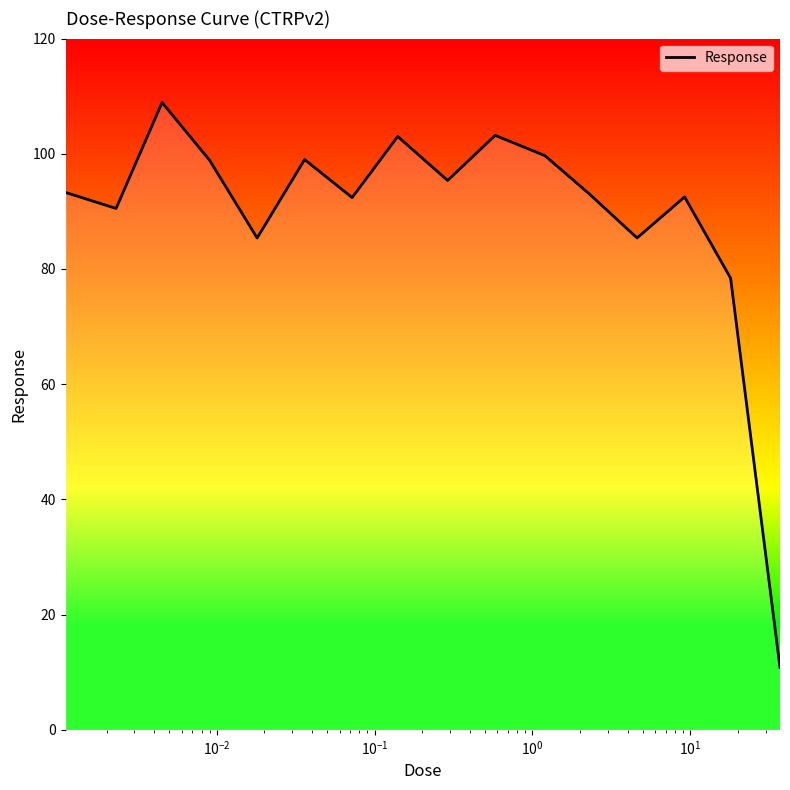

What is the greatest value displayed?

108.9